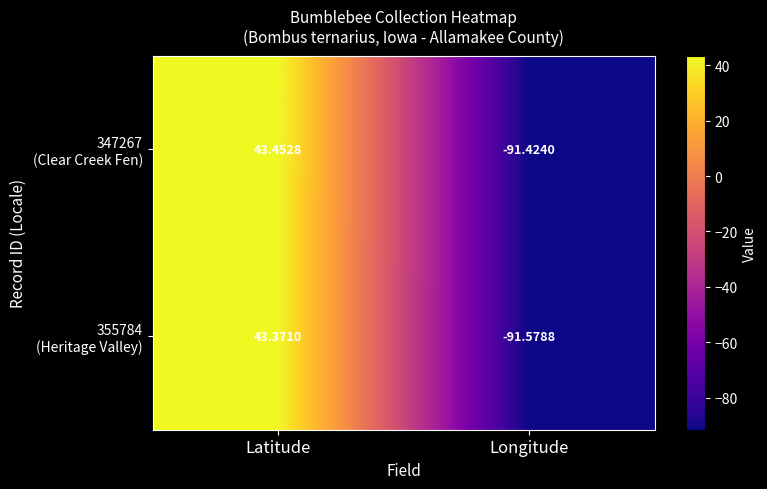

How many distinct data groups are displayed?

2